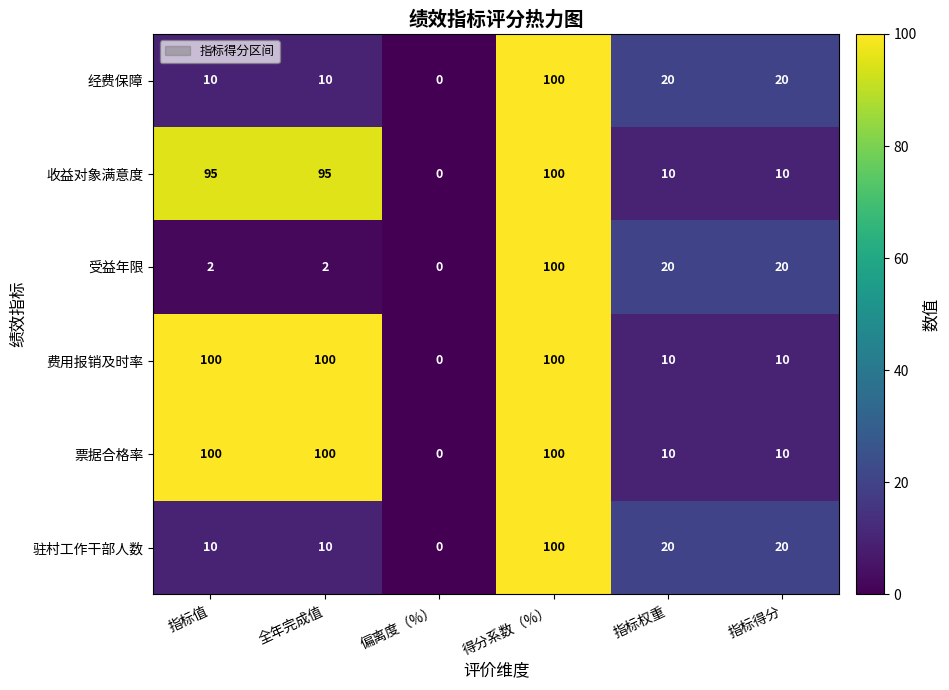

How many categories are shown in the chart?

6